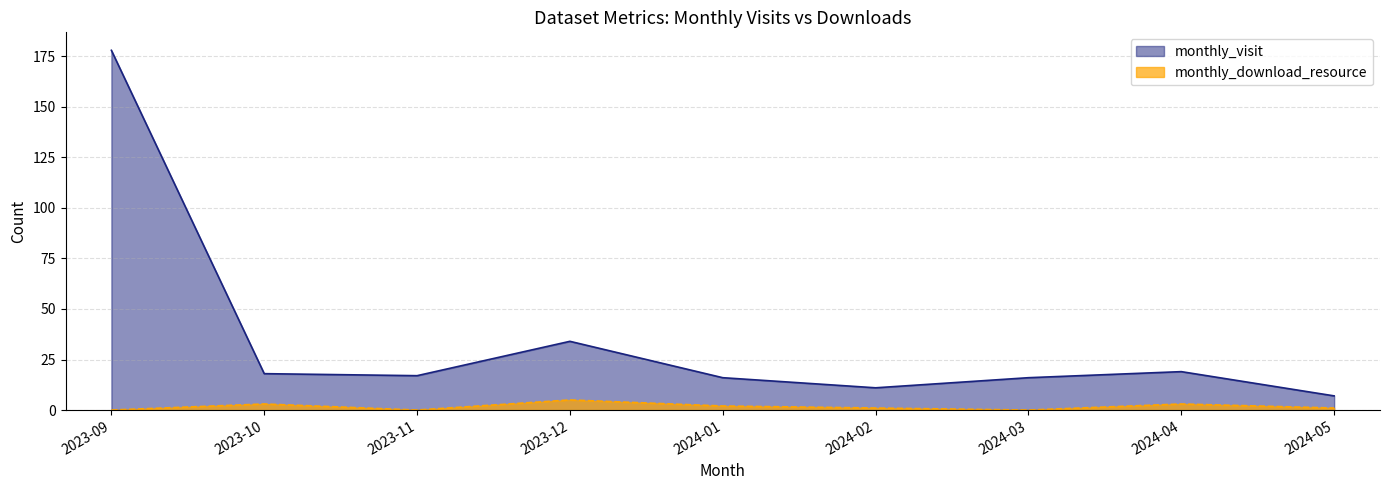

What position from the left is 2023-12?

4